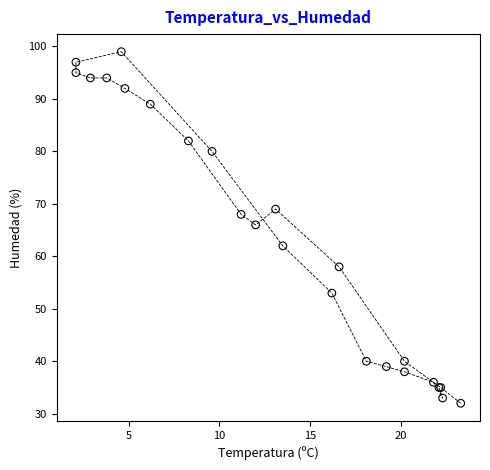

What Y value in the scatter plot is closest to 65?

66